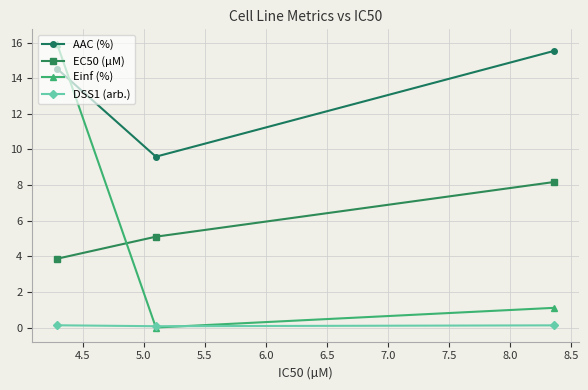

What is the maximum value for EC50 (µM)?

8.2